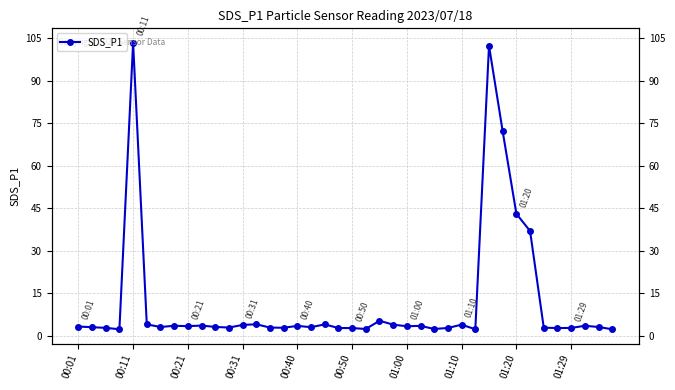

The chart shows a value of 5.6 at 00:21. True or false?

False